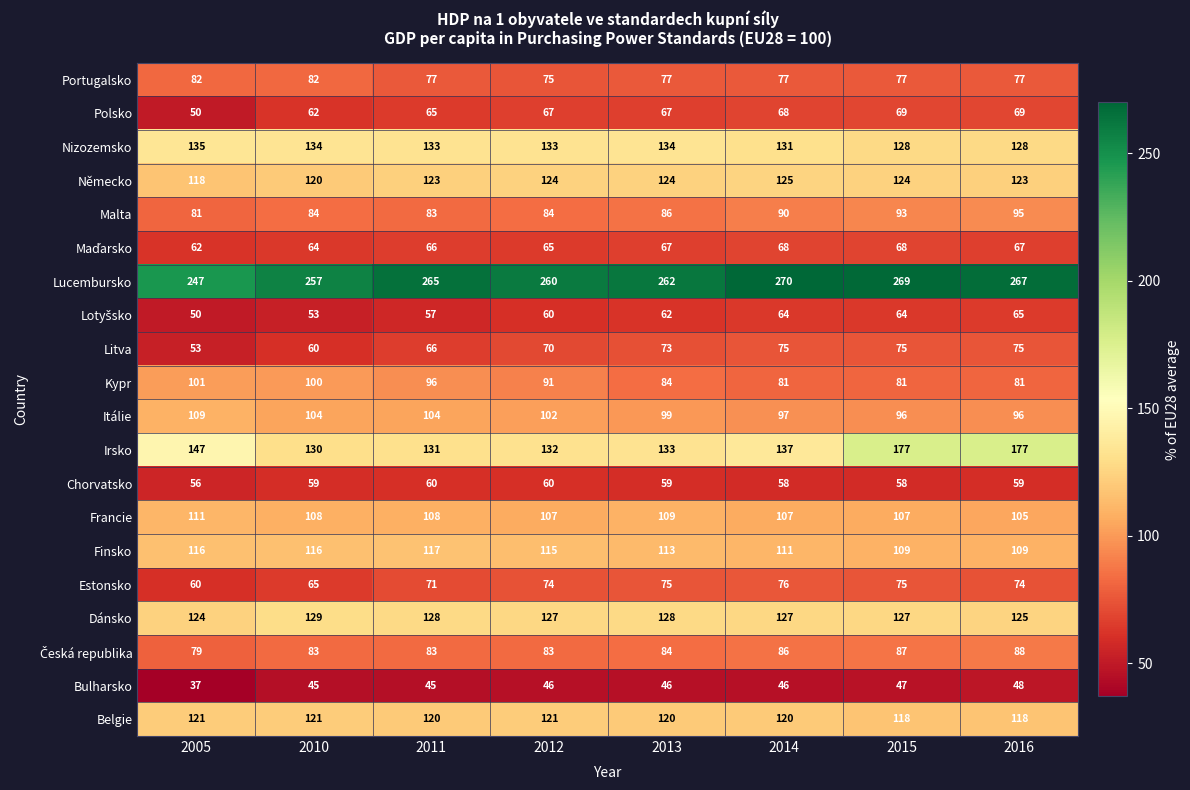

At how many categories does at least one series exceed 42?

8